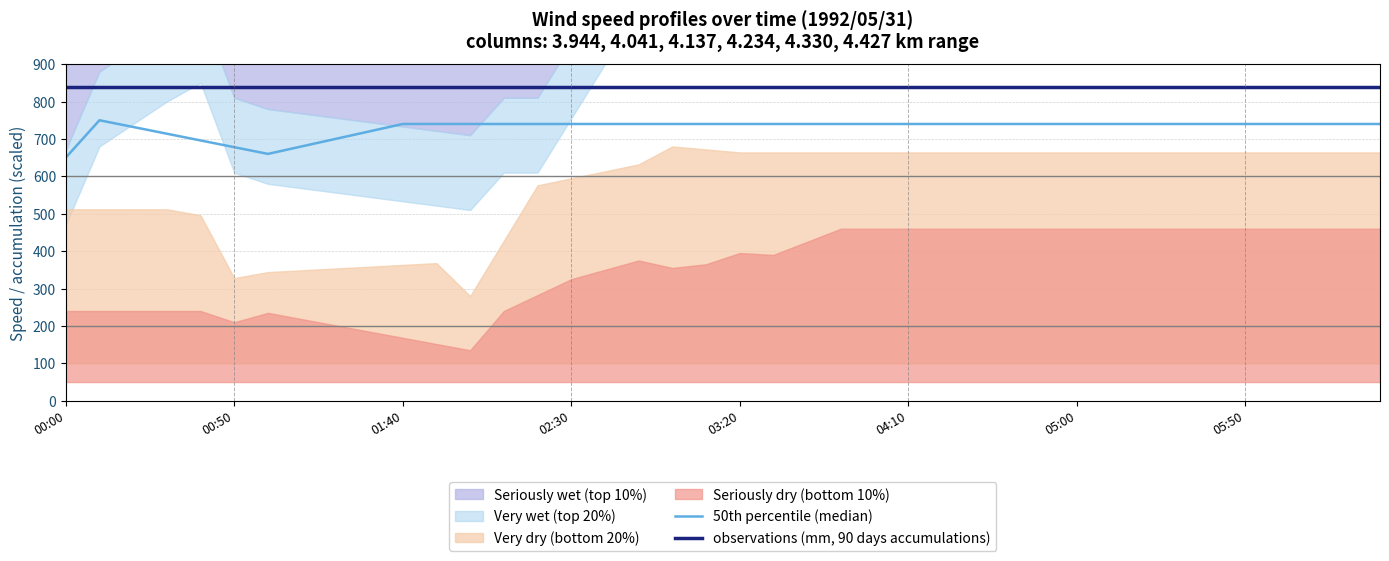

At how many categories does at least one series exceed 754?

40